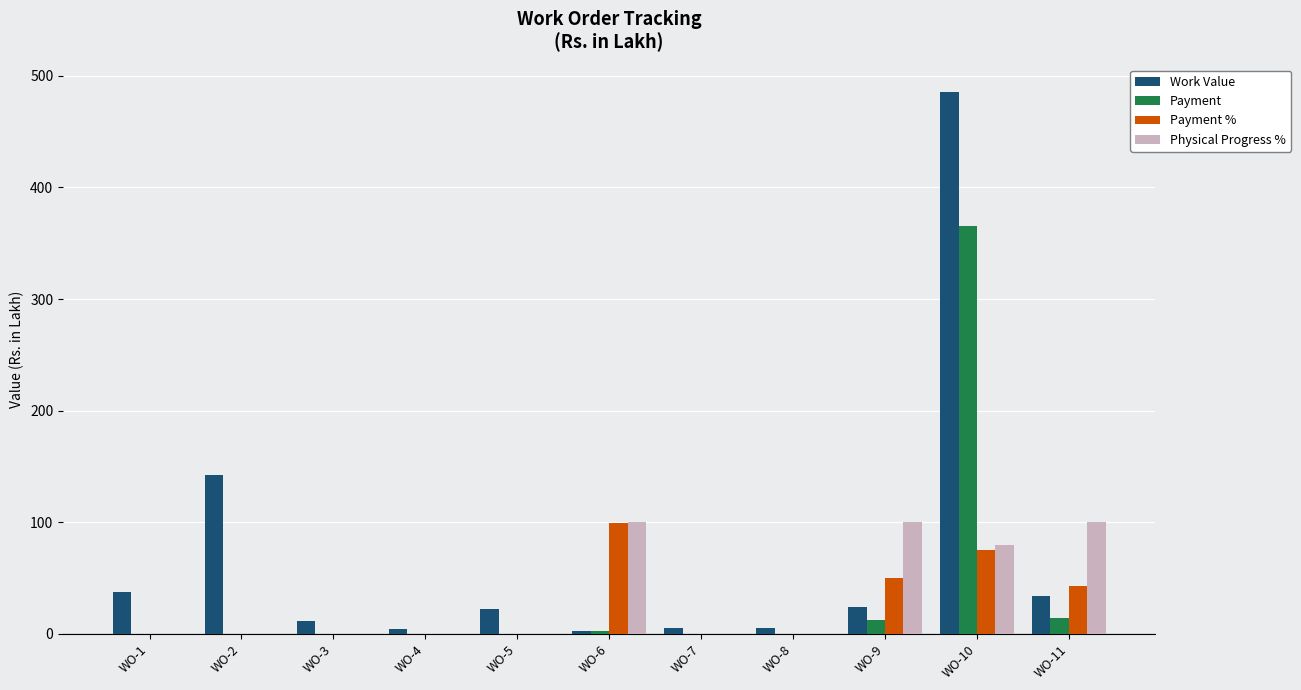

What is the sum of all Work Value values?

775.6